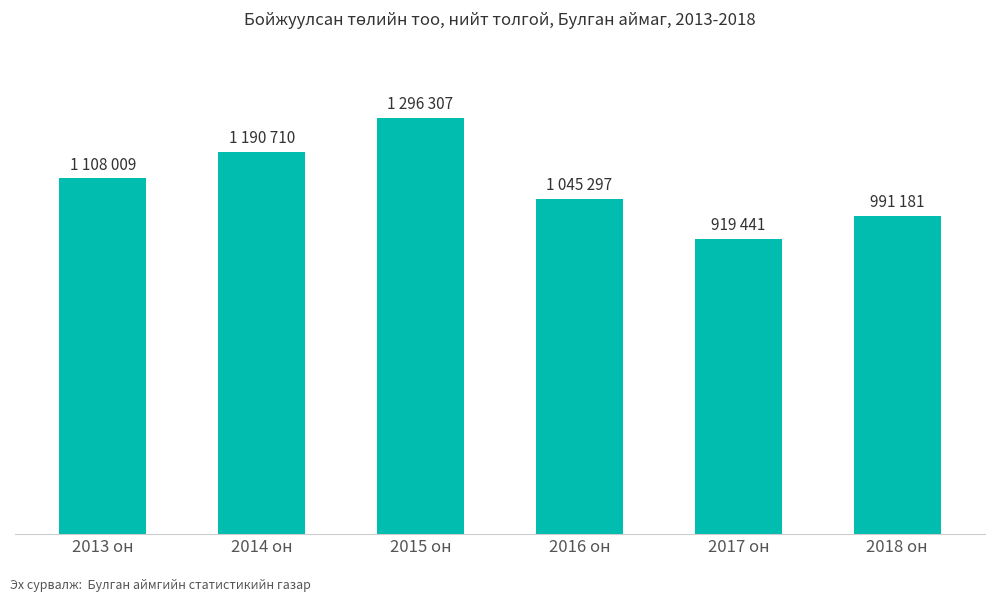

List the labels in order of value, smallest first.

2017 он, 2018 он, 2016 он, 2013 он, 2014 он, 2015 он